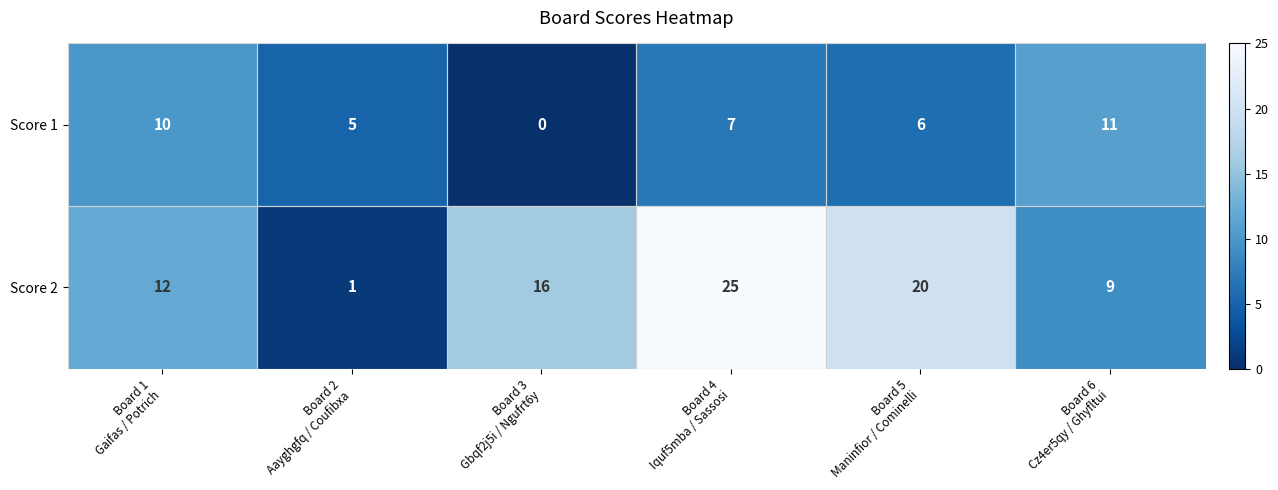

What is the difference between the maximum and minimum values in the Score 1 series?

11